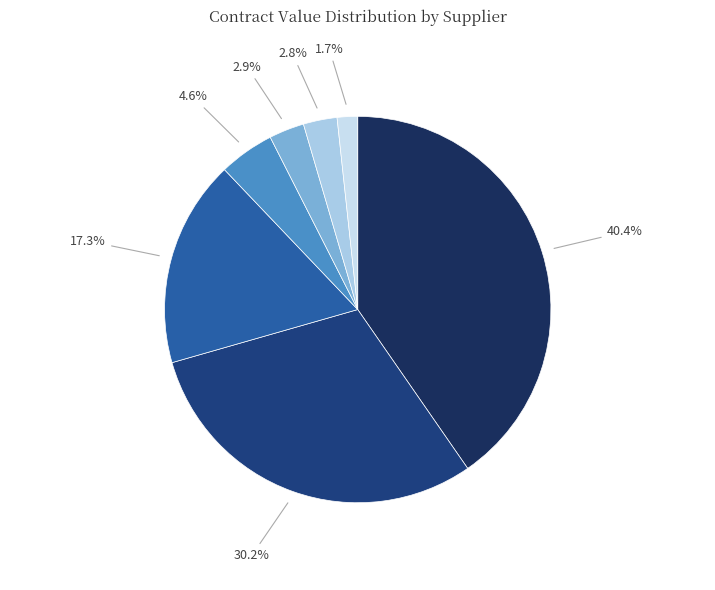

How many slices are in this pie chart?

7